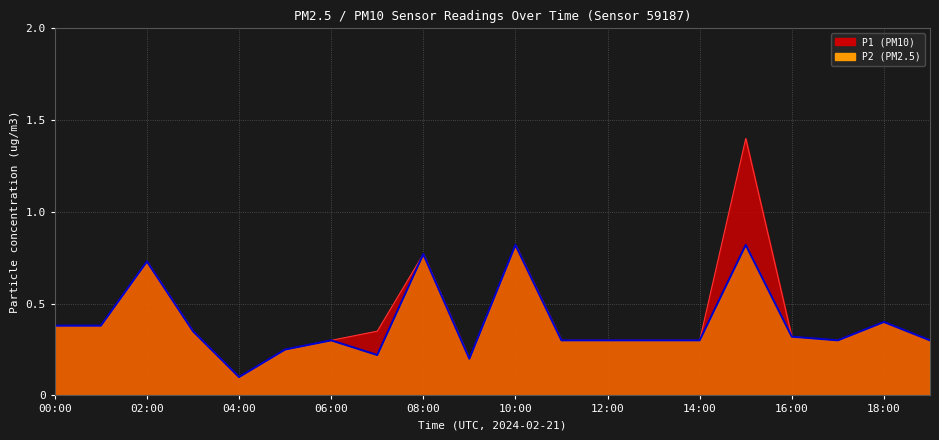

True or false: P1 and P2 cross at least once.

False